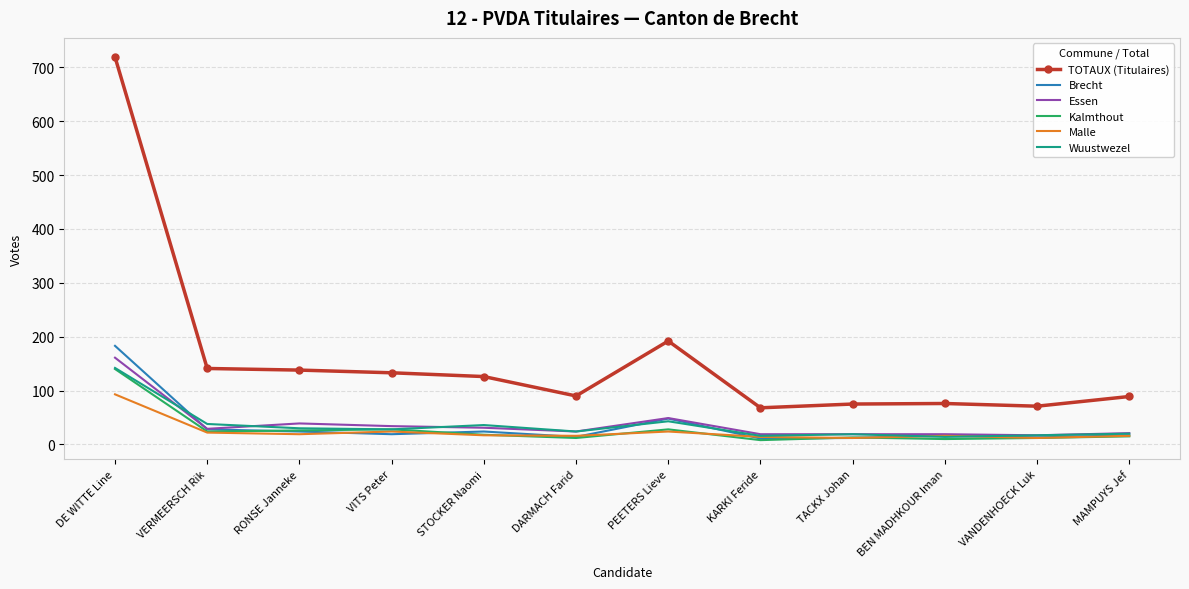

At which category does Essen reach its first local valley?

VERMEERSCH Rik